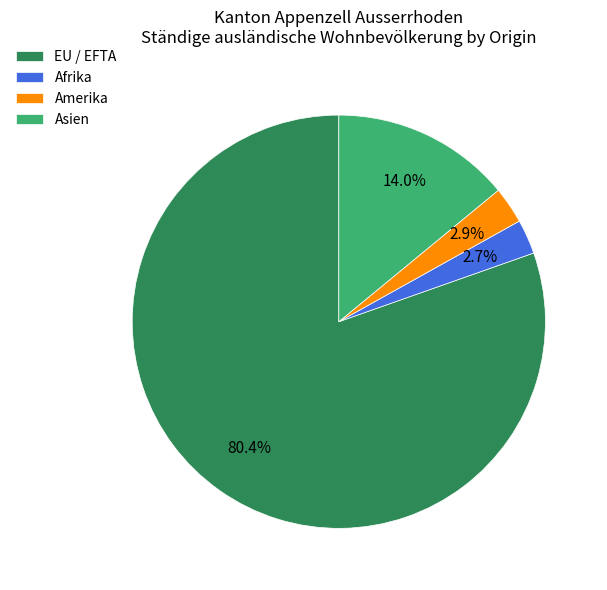

To the nearest percent, what percentage of the pie is Afrika?

3%